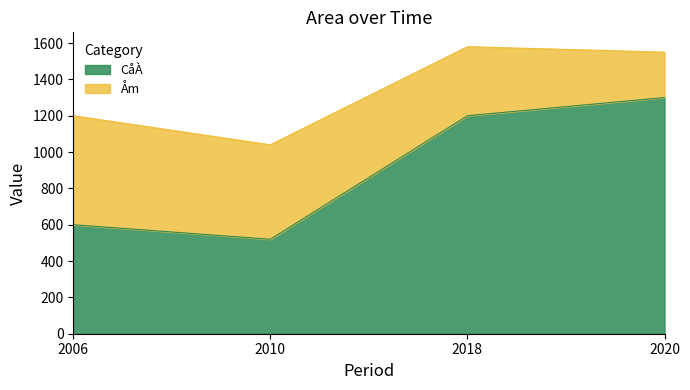

How many values are below 1200?

2